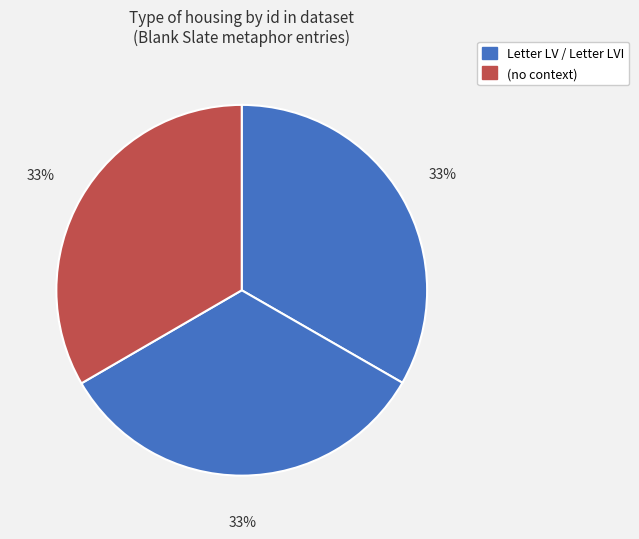

How many slices are in this pie chart?

3